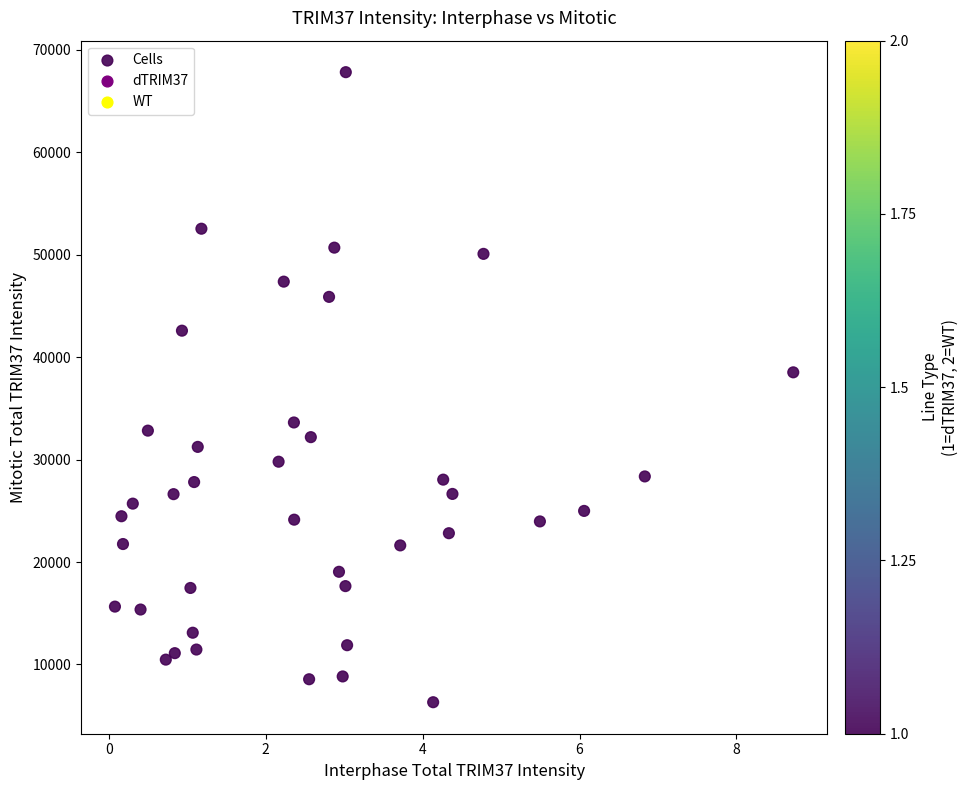

What is the range of X values (max minus min)?

8.6